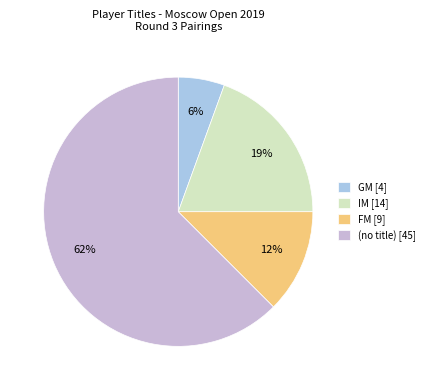

To the nearest percent, what is the combined percentage of IM [14] and (no title) [45]?

82%